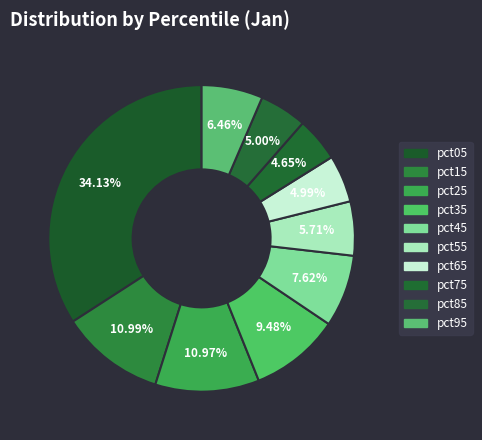

Is pct35 the majority of the pie?

No